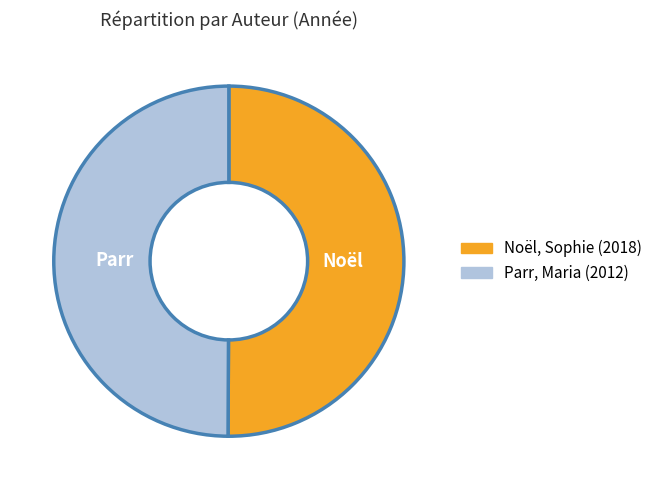

True or false: Parr, Maria accounts for 40% of the total.

False